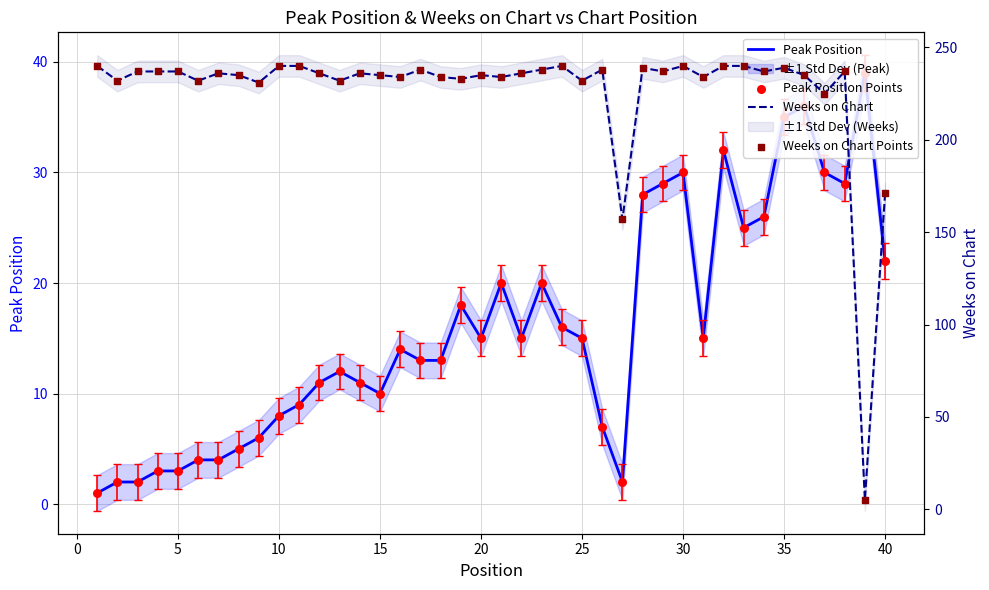

At how many categories does at least one series exceed 8?

40